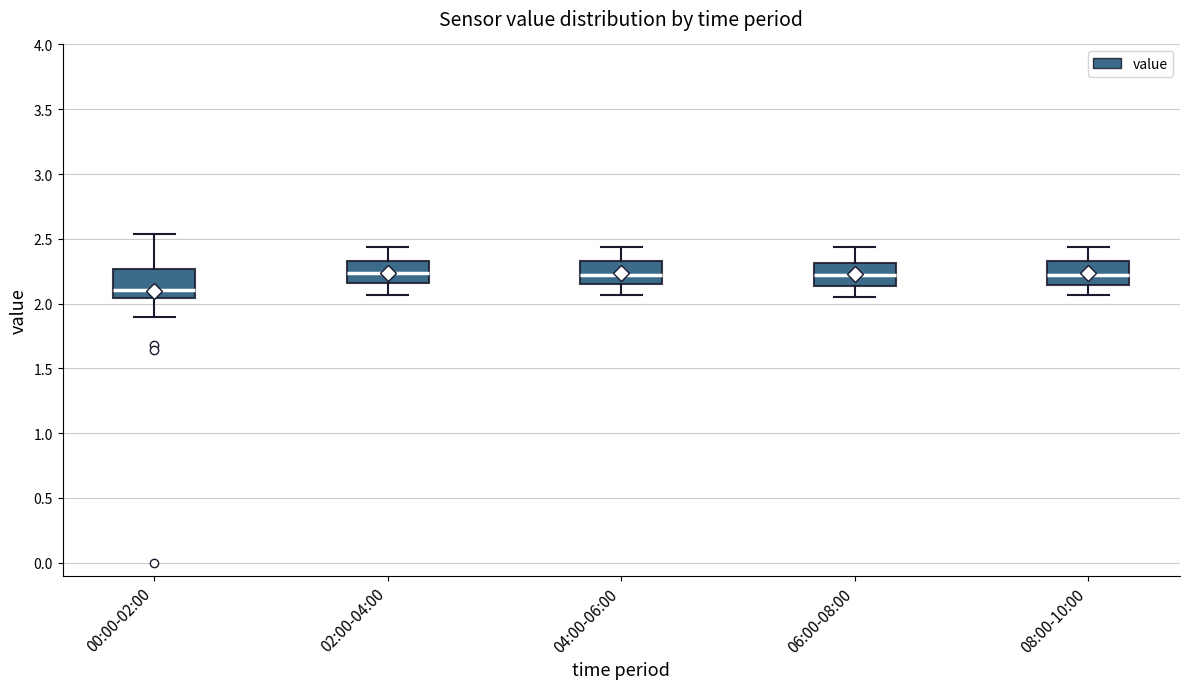

Where is the upper edge of the box for 00:00-02:00 on the y-axis? The values are not printed on the chart, so give them approximately, as read against the axis.

2.25